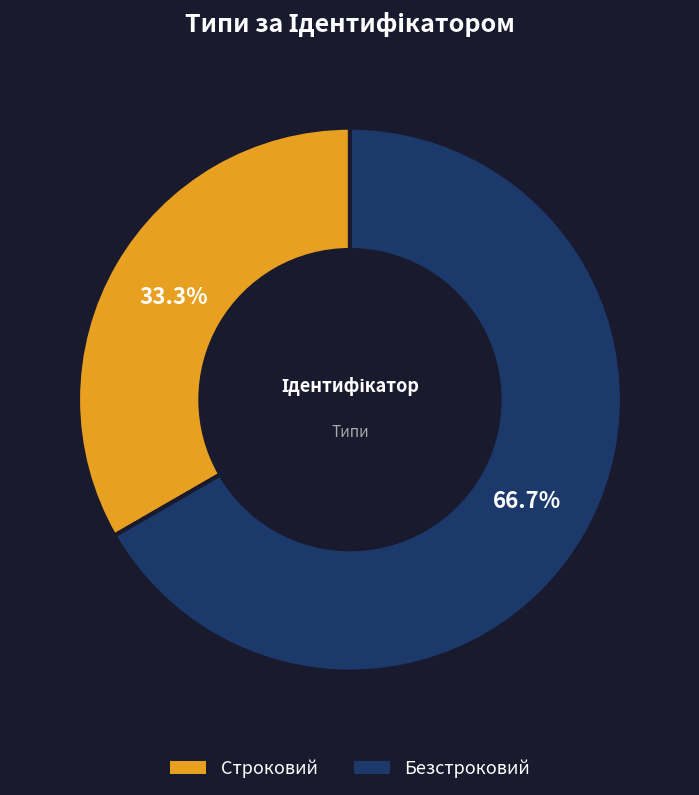

Which slice is the largest?

Безстроковий